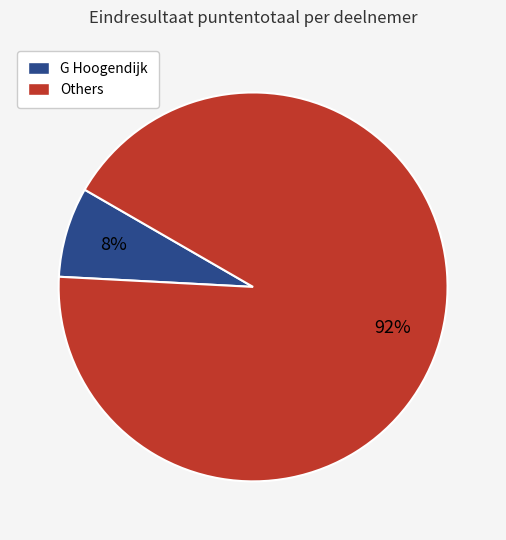

To the nearest percent, what is the average slice percentage?

50%